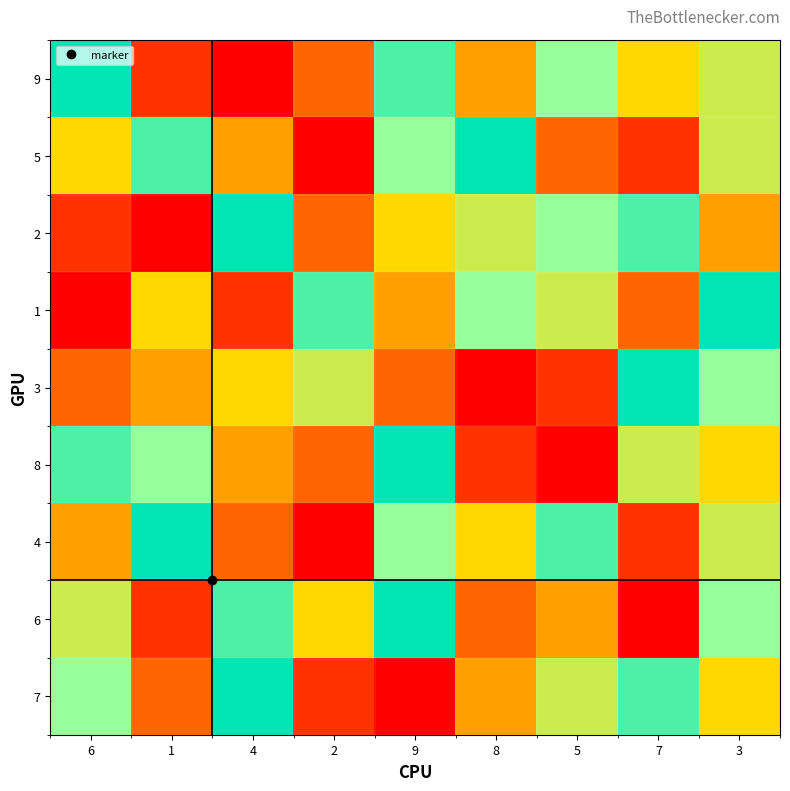

What is the total value across all series at 1?

41